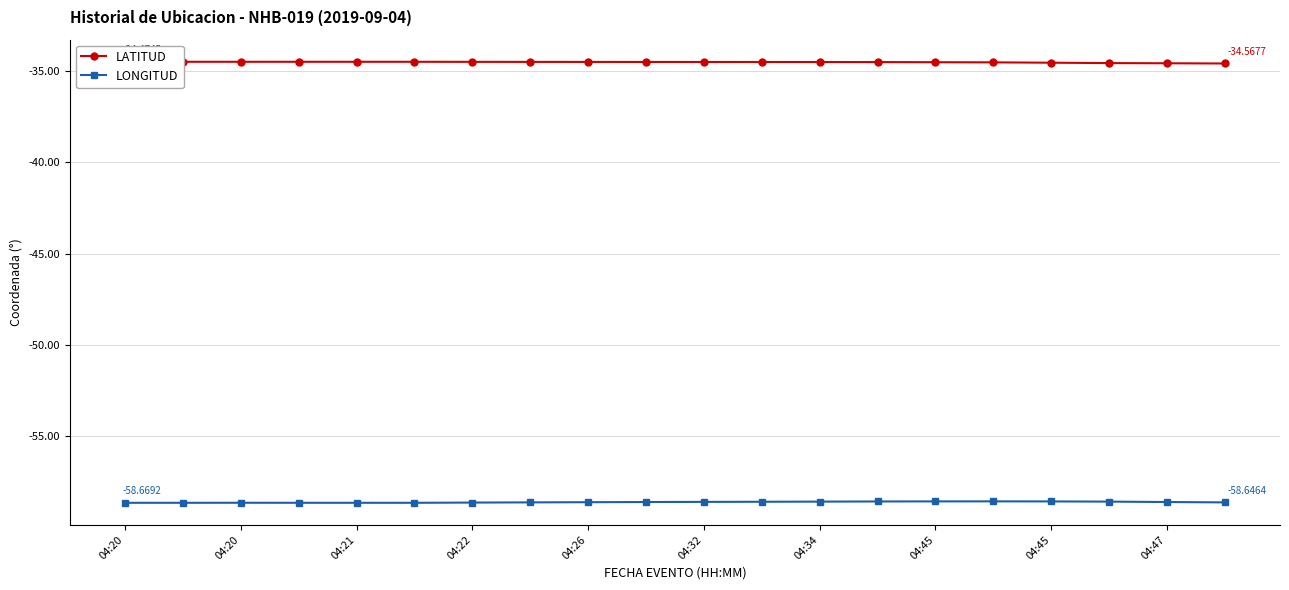

In LATITUD, how many points are higher than both neighbors (excluding endpoints)?

1